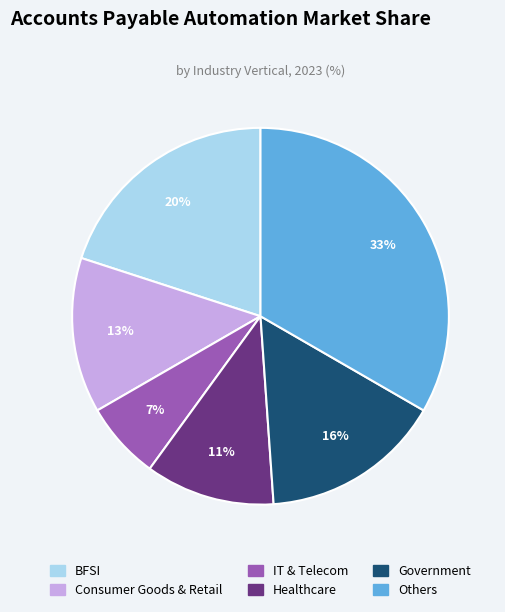

Does any single category account for the majority?

No